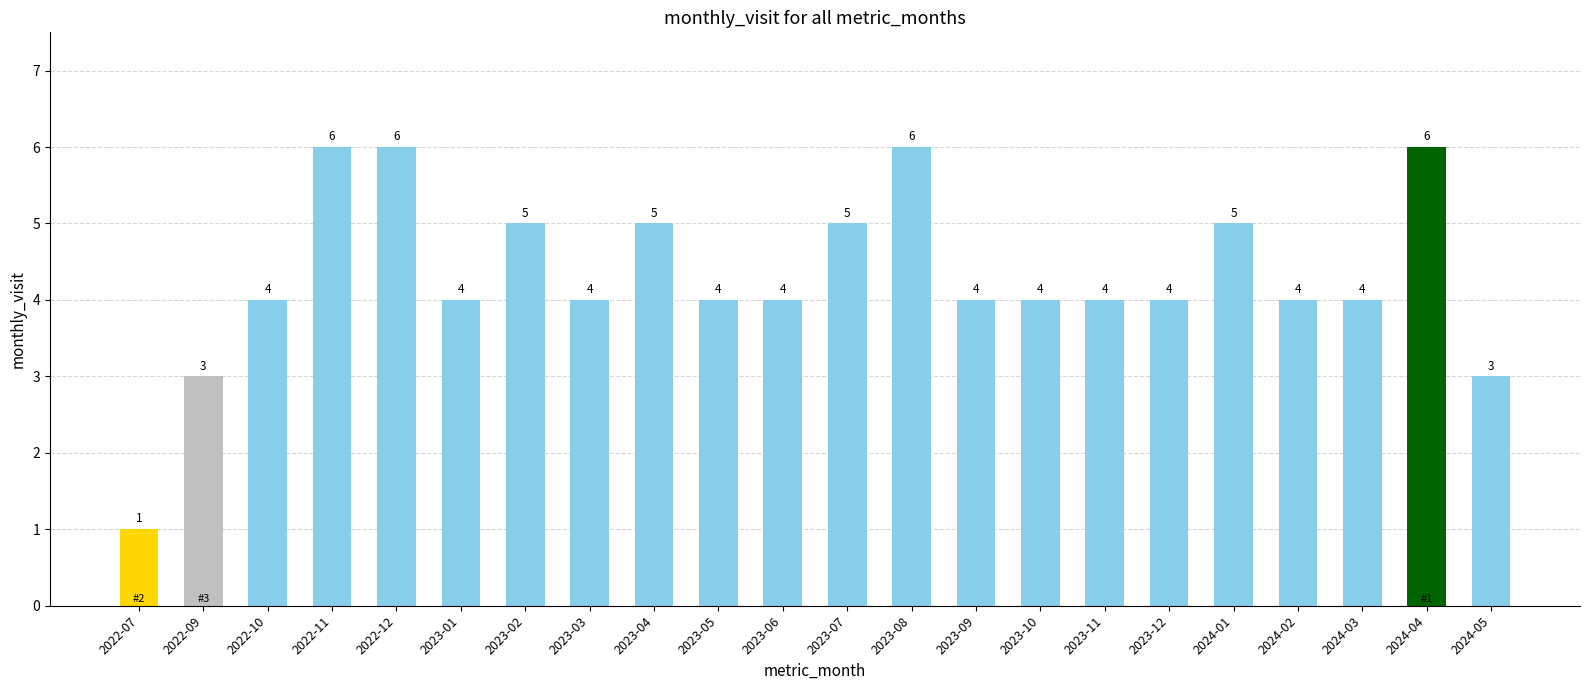

Count the number of categories in the chart.

22